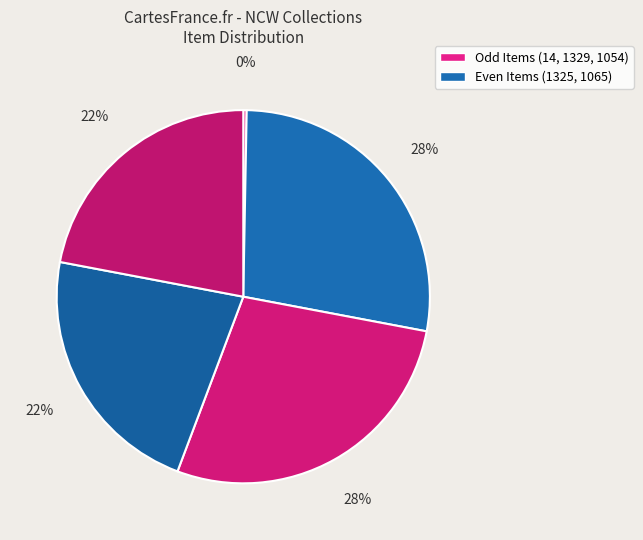

How many segments does this pie chart have?

5